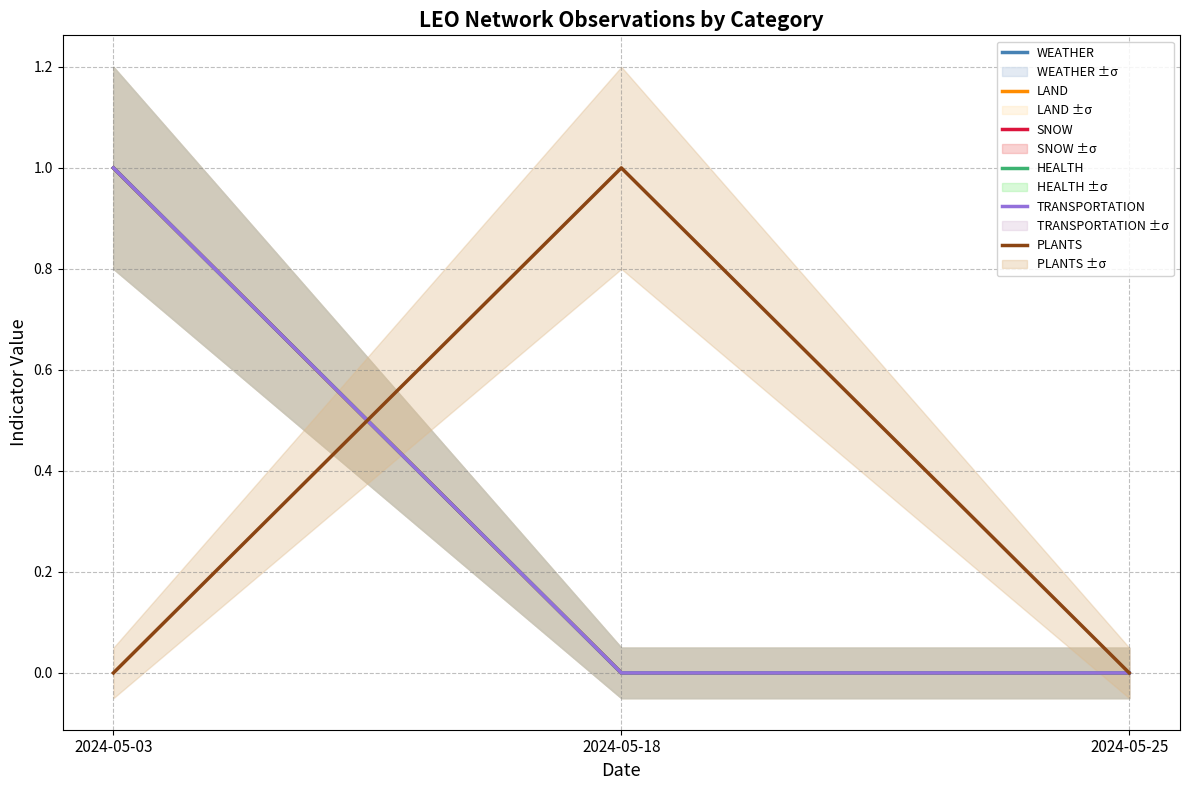

What is the sum of all SNOW values?

1